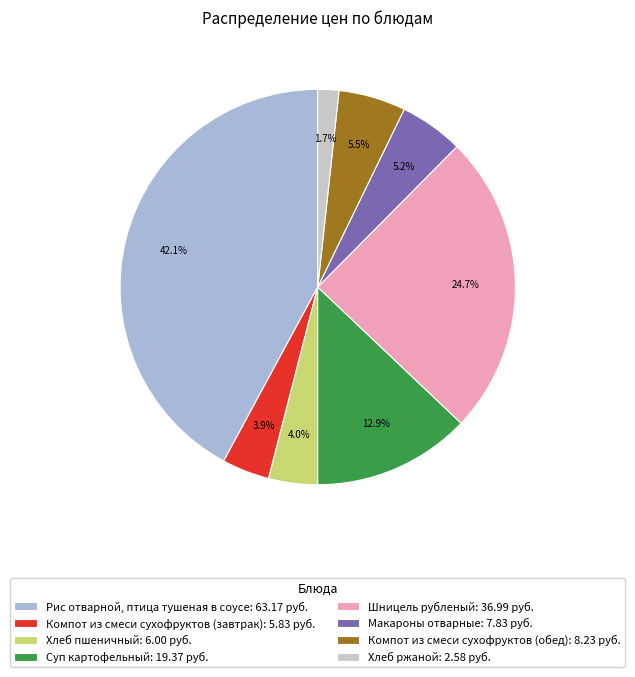

Is there a majority slice in this chart?

No